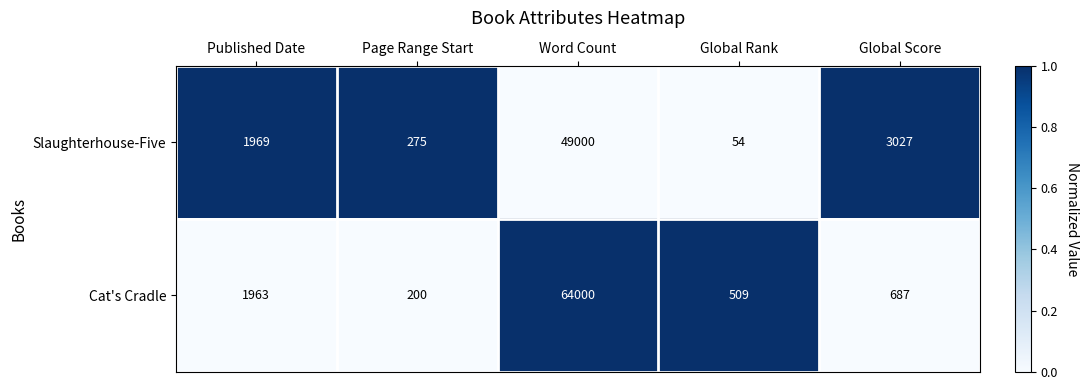

At which category does the chart reach its peak across all series?

Word Count